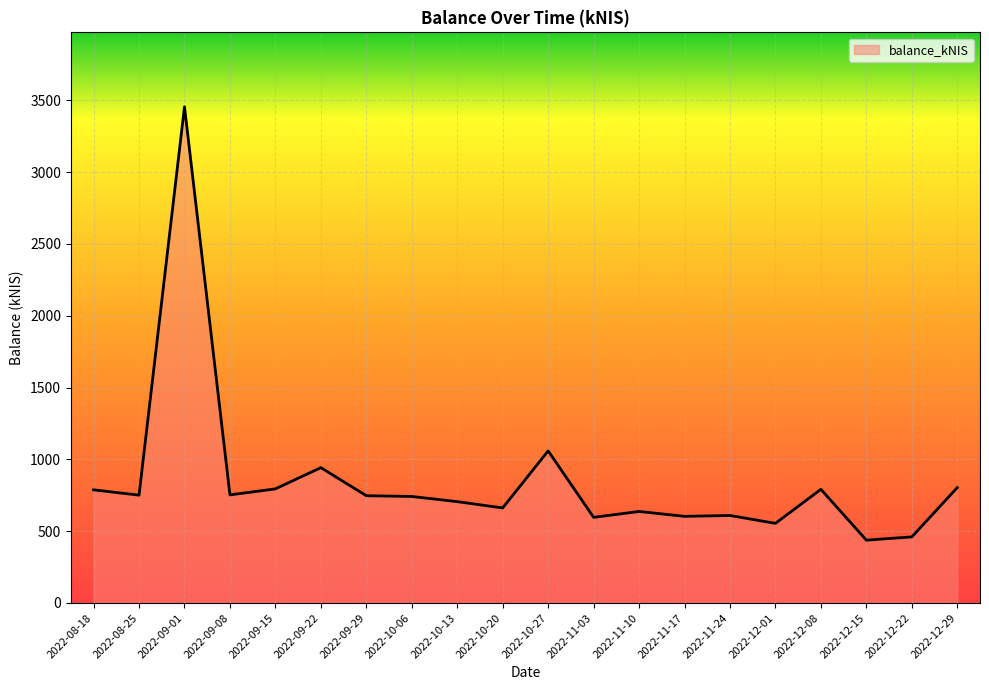

Does the chart display data point markers on the line(s)?

No